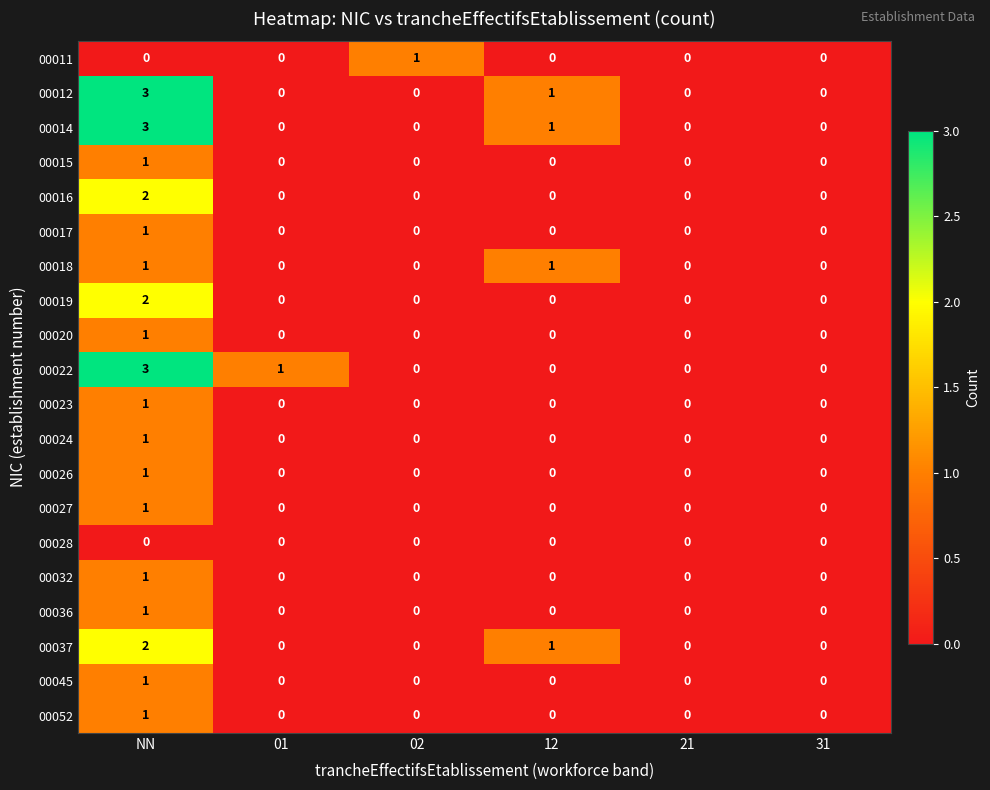

How many series are shown in this chart?

20